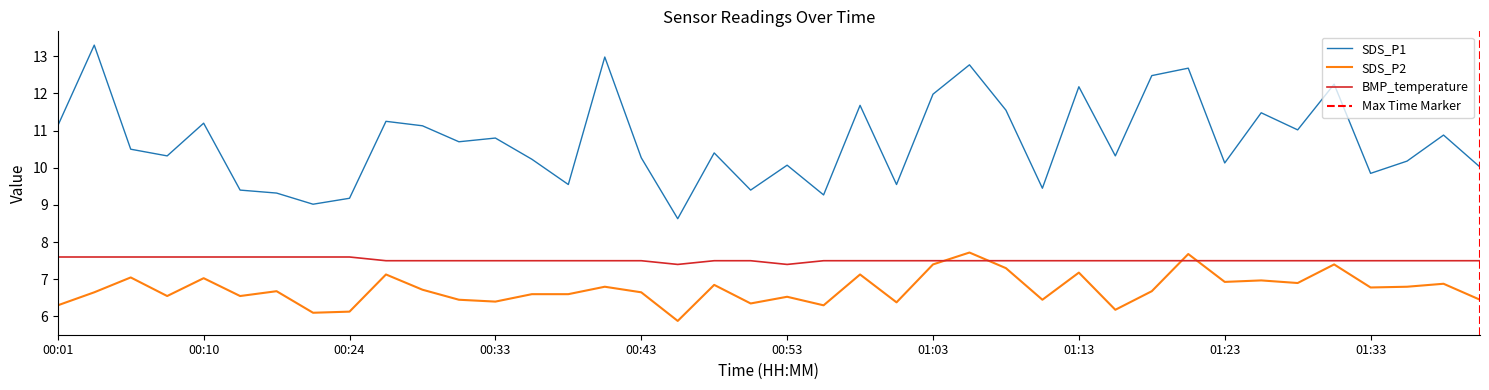

Rank the series by their maximum value, from highest to lowest.

SDS_P1, SDS_P2, BMP_temperature